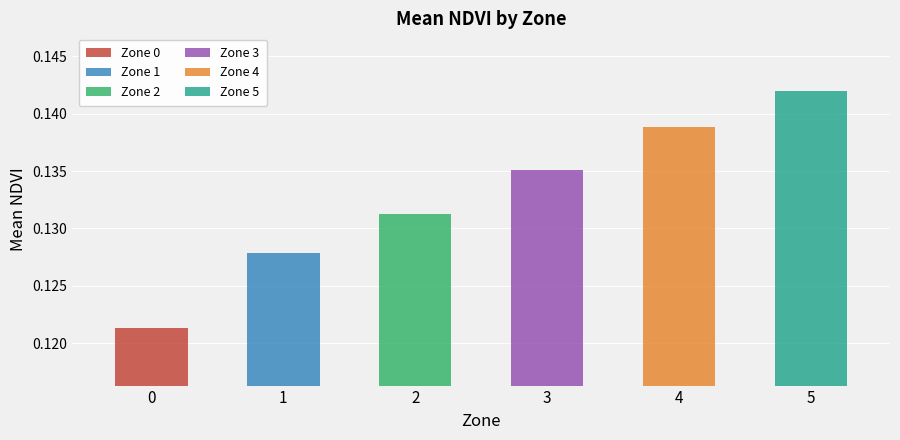

What is the value of the Zone 3 bar at the 4th from the left?

0.1